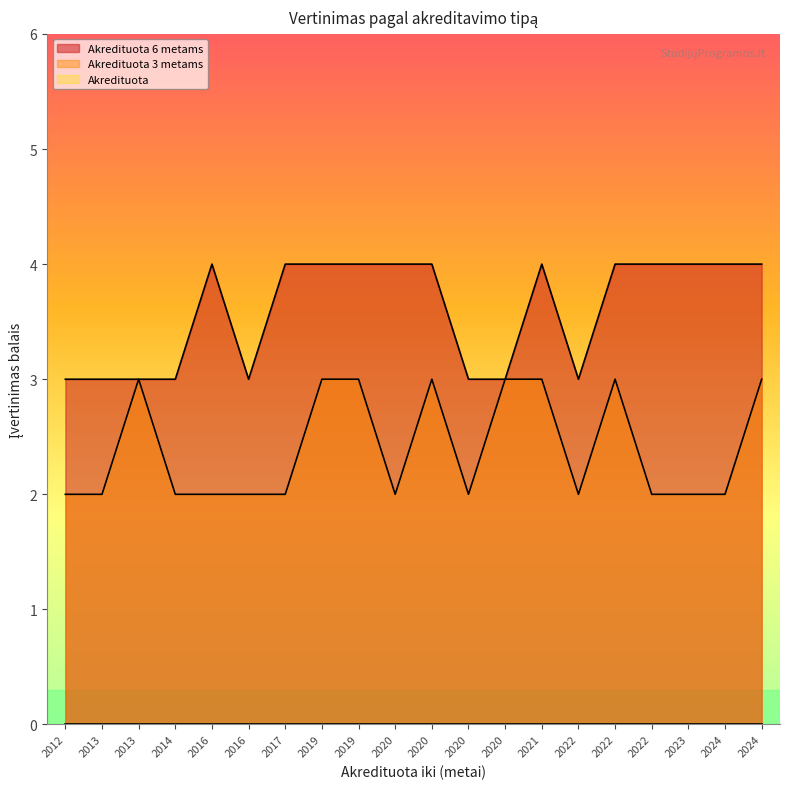

The value of Akredituota 6 metams at 2016 is 4. True or false?

True